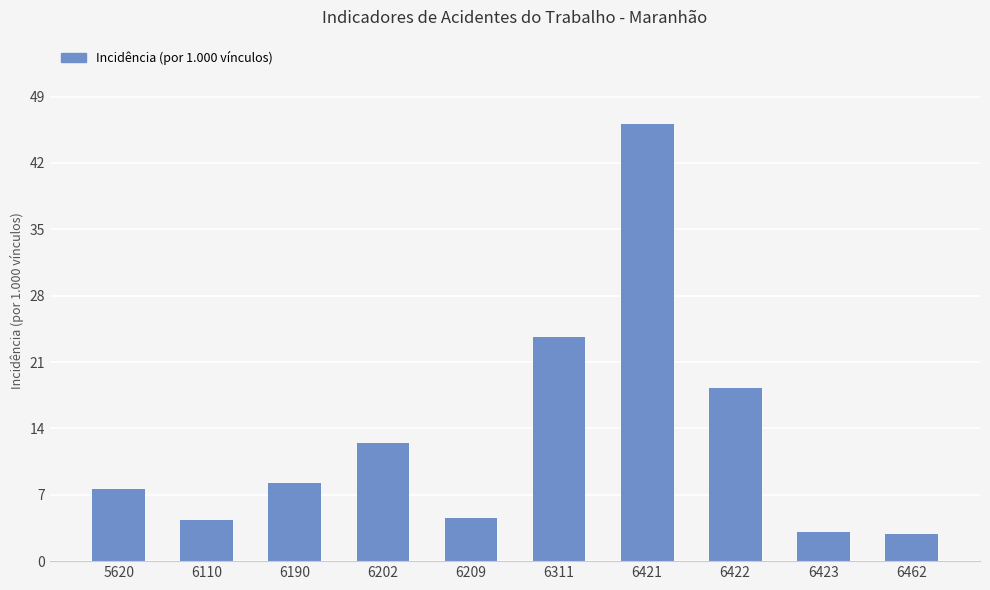

How many series are shown in this chart?

1